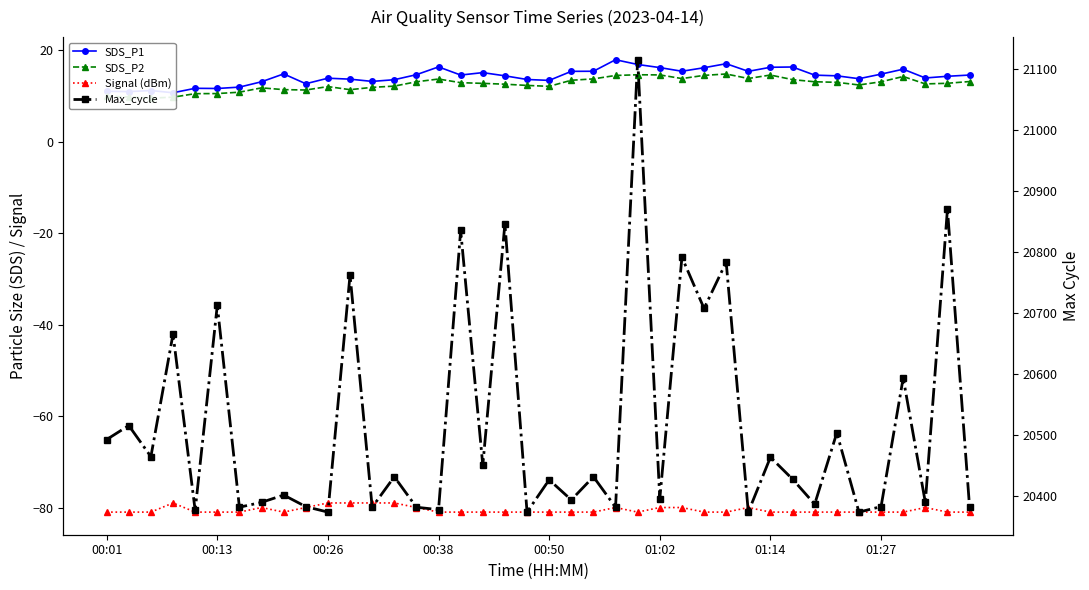

What is the maximum value for Max_cycle?

21116.0